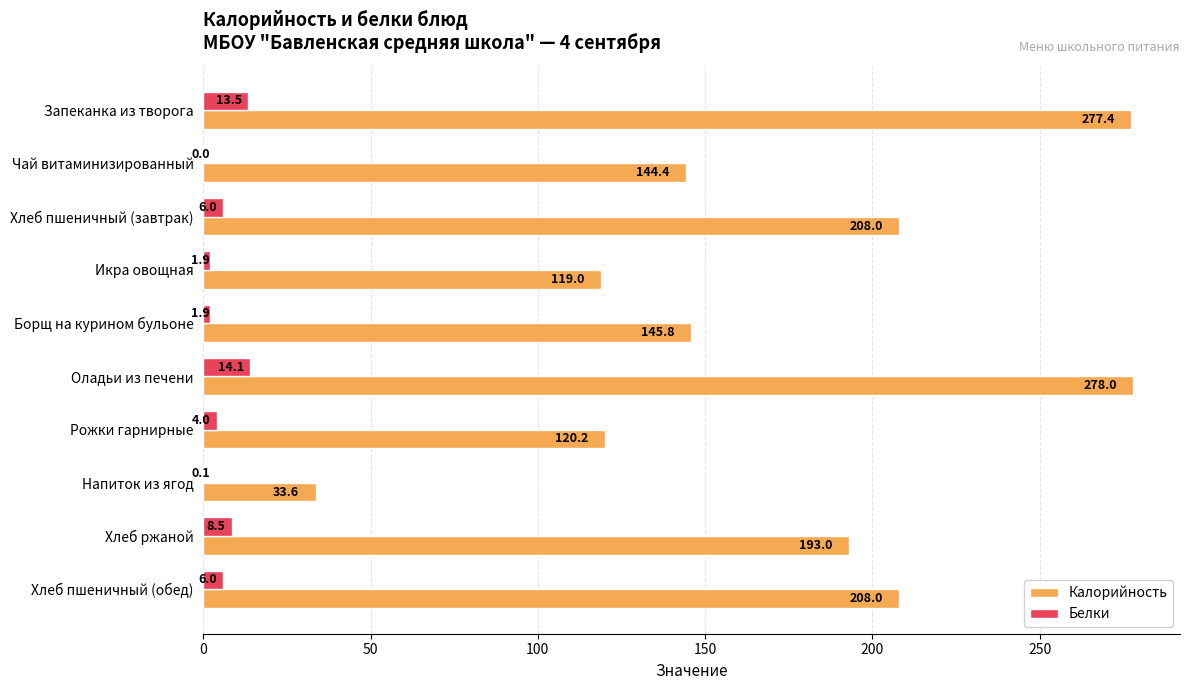

What is the sum of the Калорийность values at Чай витаминизированный and Икра овощная?

263.4